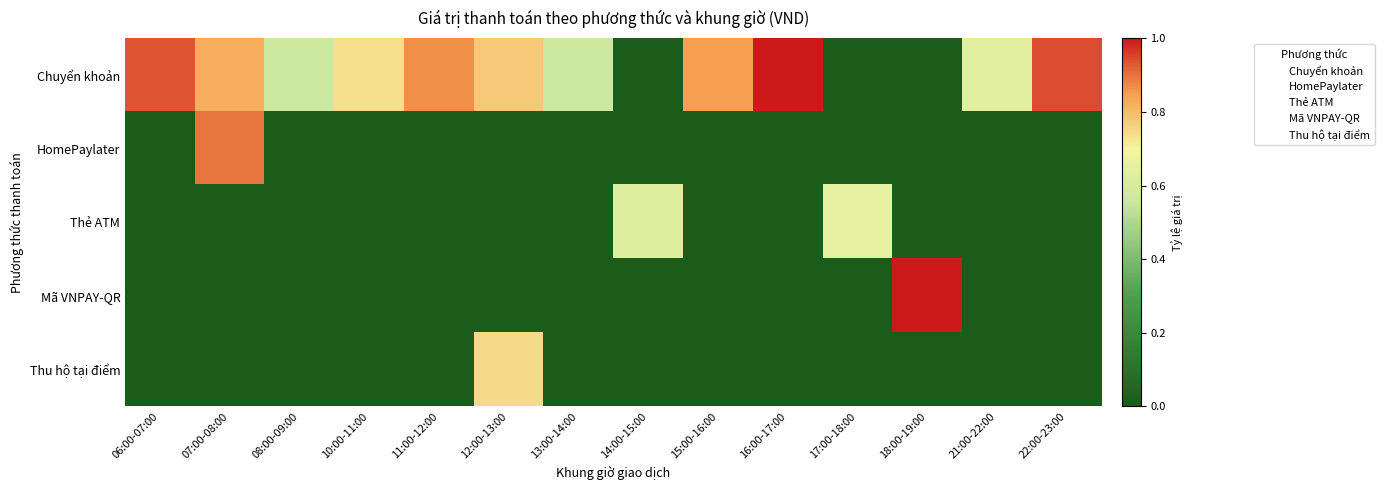

How many distinct data groups are displayed?

5